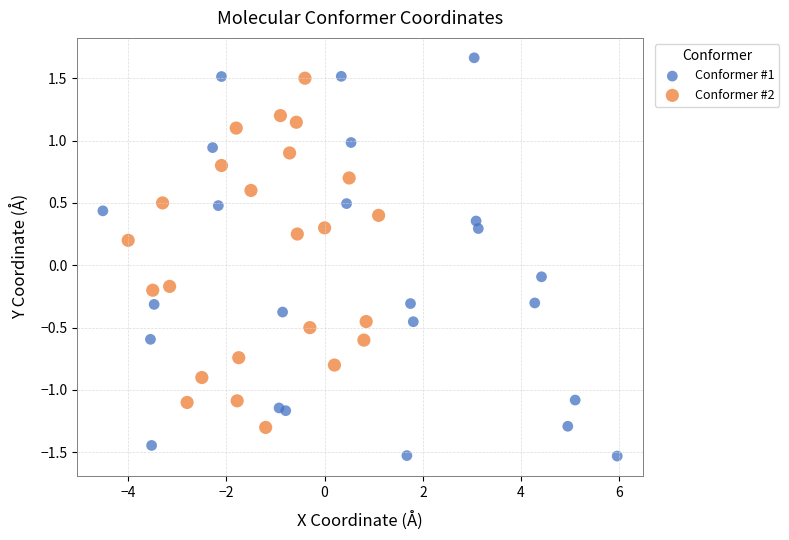

Which series has the widest spread of Y values?

Conformer #1